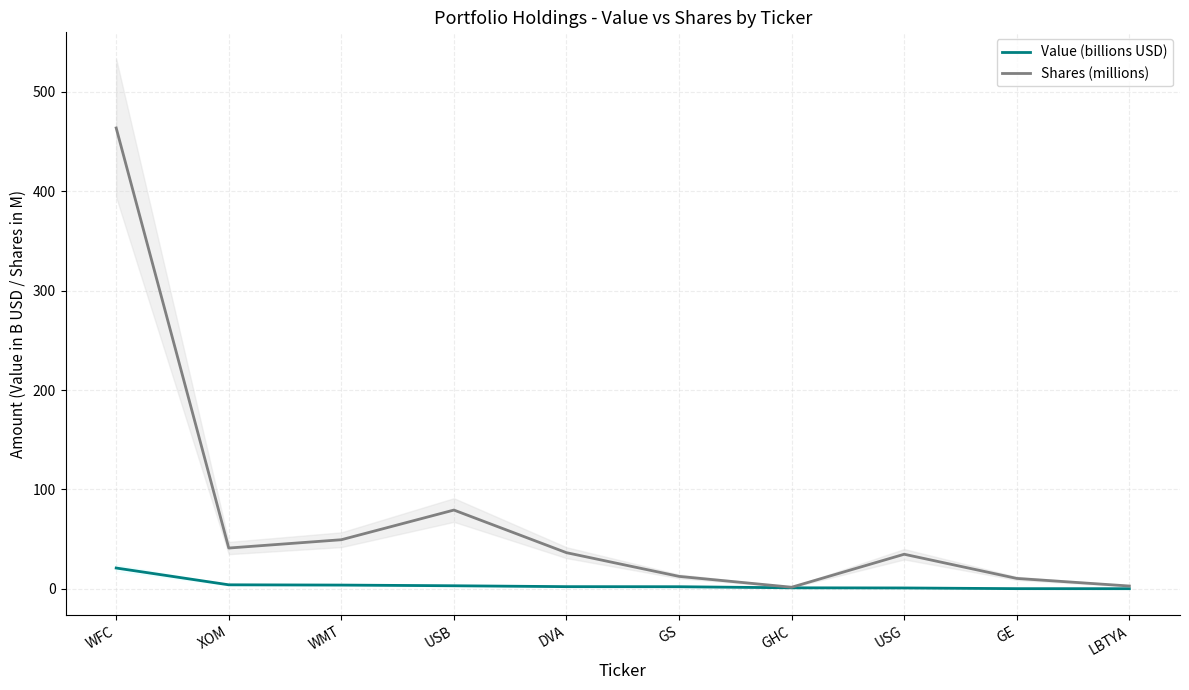

What is the total value across all series at GS?

14.9